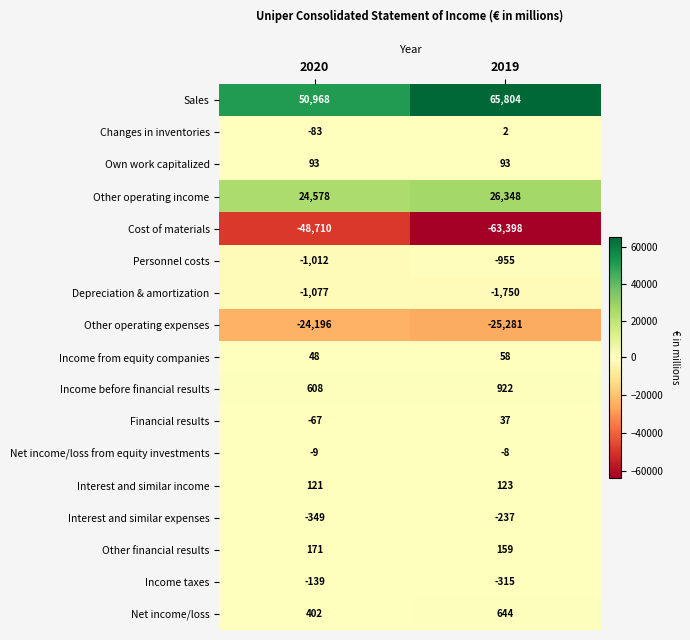

What is the minimum value shown in the chart?

-63398